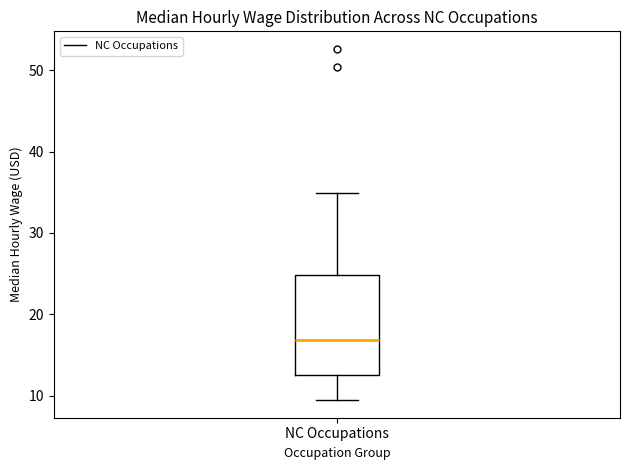

Where is the upper edge of the box for NC Occupations on the y-axis? The values are not printed on the chart, so give them approximately, as read against the axis.

25